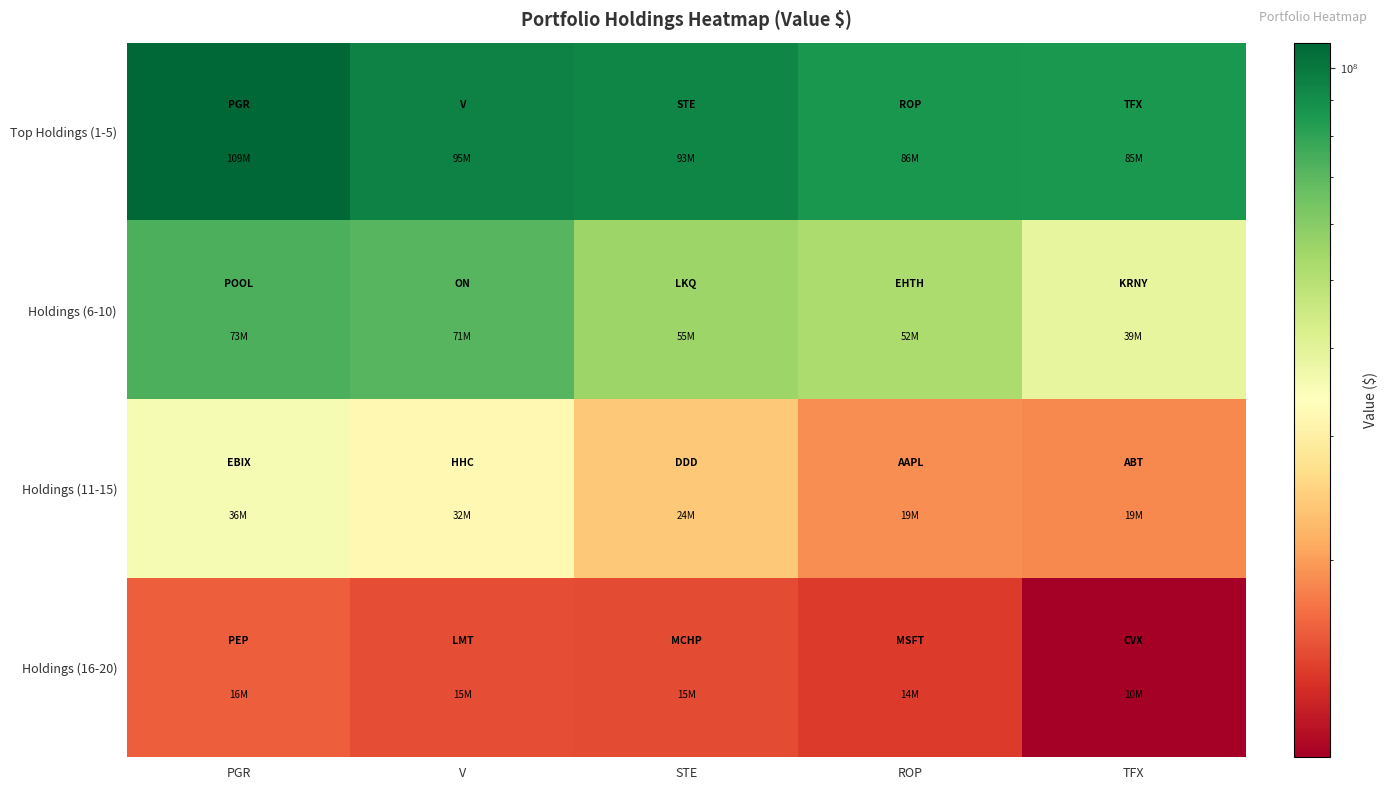

Reading right to left, extract all data points from this chart.

Top Holdings (1-5): TFX=85455000	ROP=86345000	STE=93358000	V=94789000	PGR=108602000
Holdings (6-10): TFX=38903000	ROP=52203000	STE=55263000	V=70727000	PGR=73414000
Holdings (11-15): TFX=18611000	ROP=18863000	STE=23904000	V=32061000	PGR=35620000
Holdings (16-20): TFX=10471000	ROP=13797000	STE=14791000	V=14821000	PGR=15896000